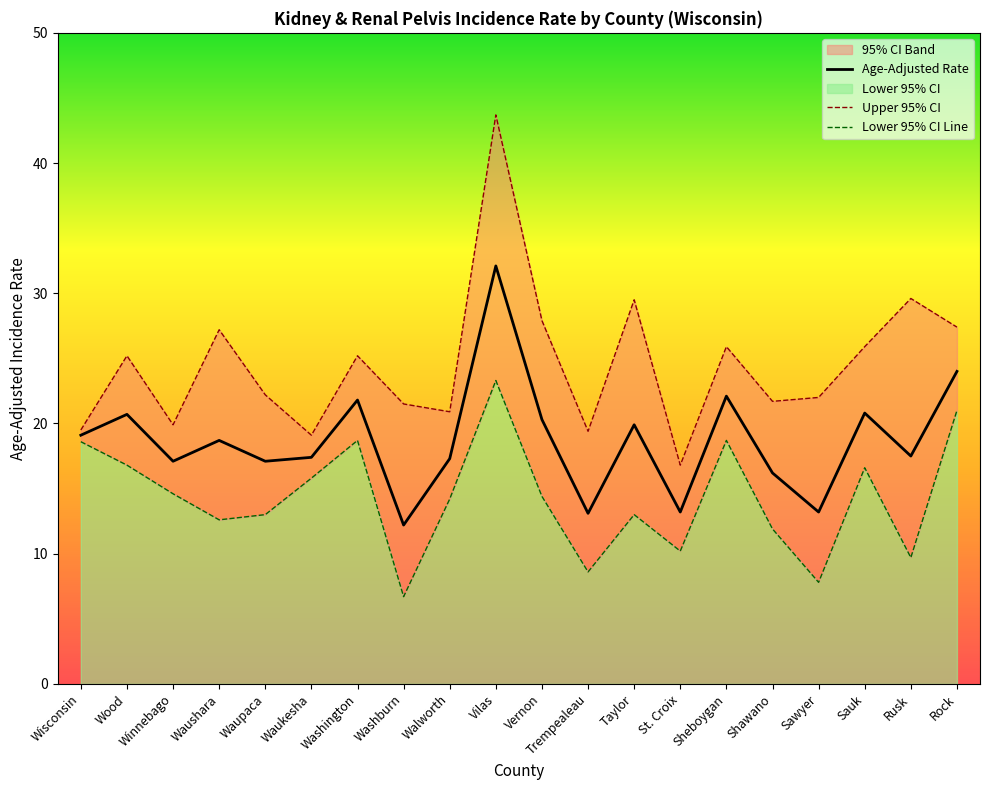

At which label does Lower 95% CI first exceed 14?

Wisconsin